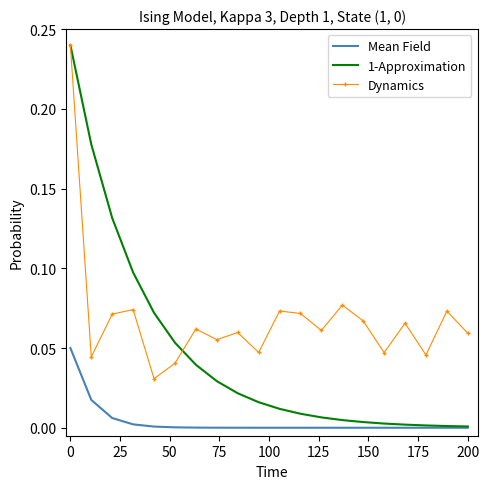

After their last crossing, which series has the higher values: Dynamics or 1-Approximation?

Dynamics